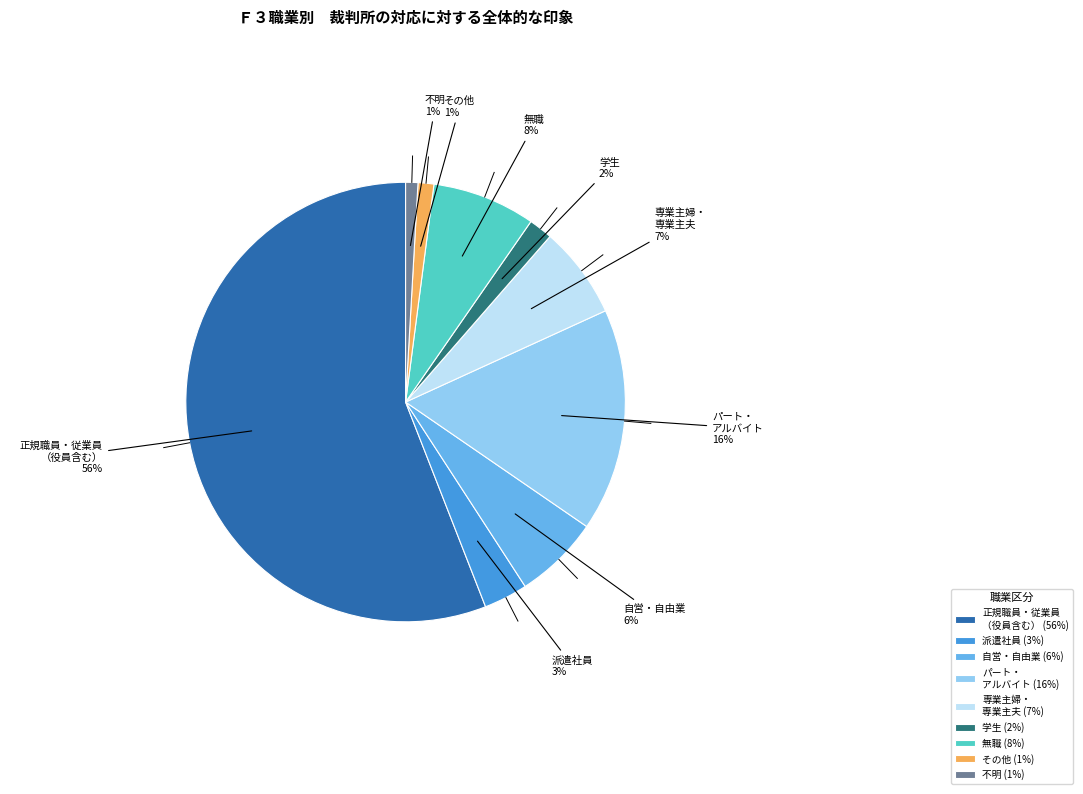

To the nearest percent, what portion does 自営・自由業 represent?

6%